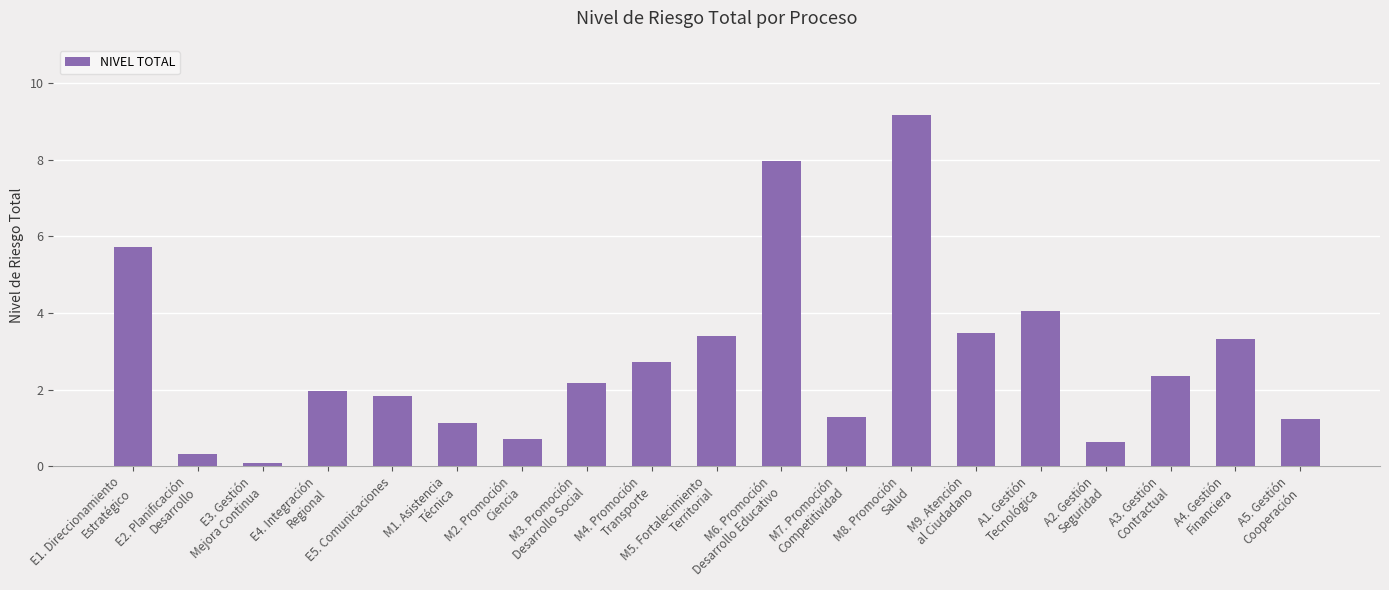

What is the sum of all values?

53.5